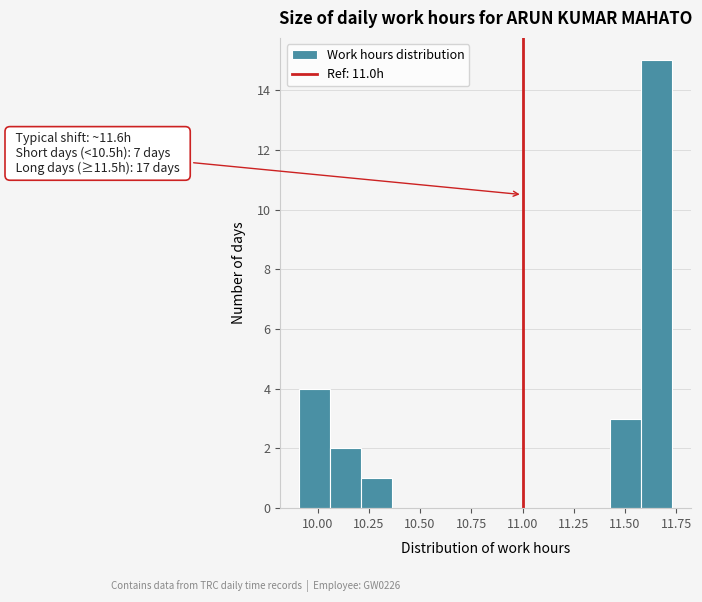

Read against the x-axis, roughly where is the centre of the tallest bar?

11.65